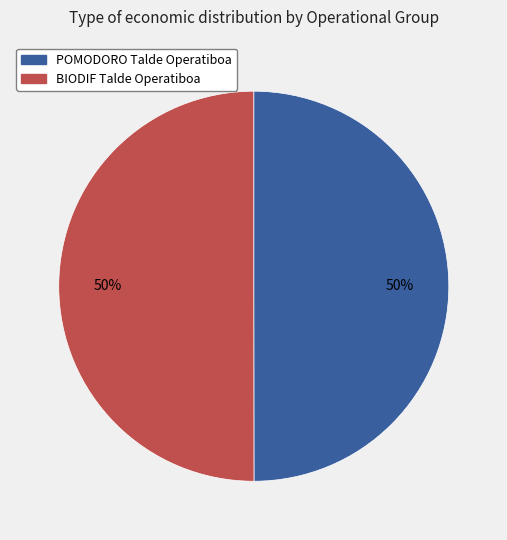

Is the sum of BIODIF Talde Operatiboa and POMODORO Talde Operatiboa greater than half?

Yes